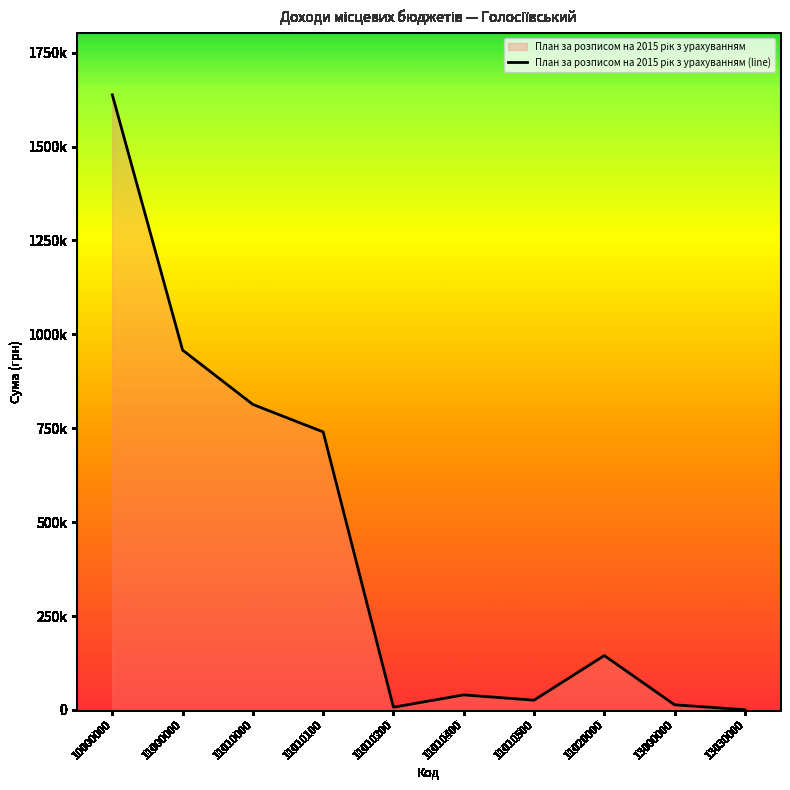

What value does the data have at 11020000?

144705.9